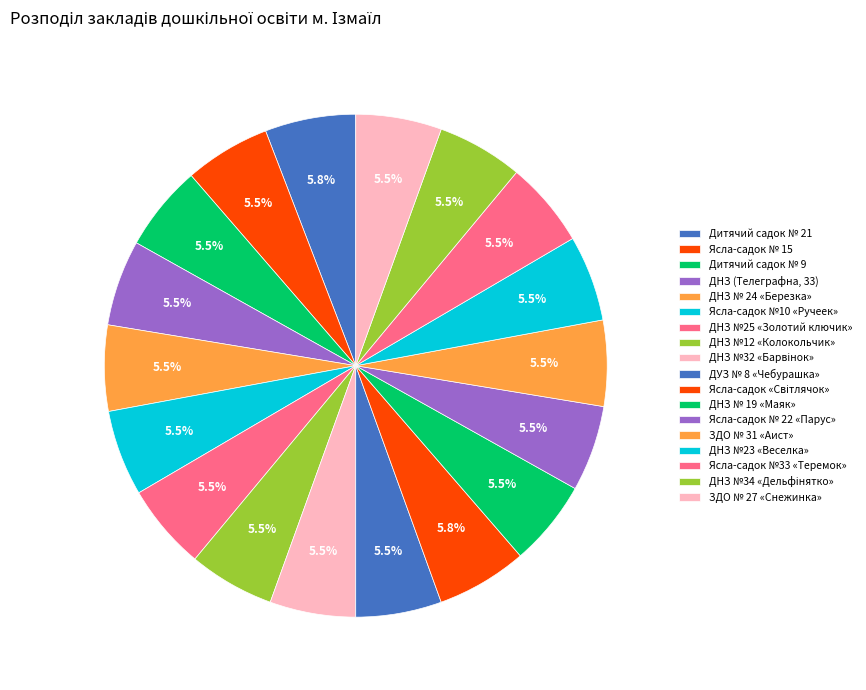

What is the largest slice in the pie chart?

Ясла-садок "Світлячок"